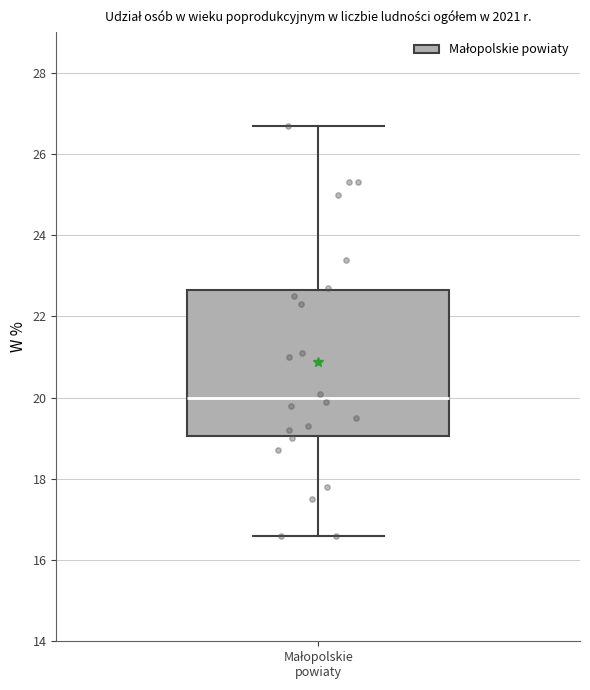

Where does the median line of the box for Małopolskie powiaty sit on the y-axis? The values are not printed on the chart, so give them approximately, as read against the axis.

20.0